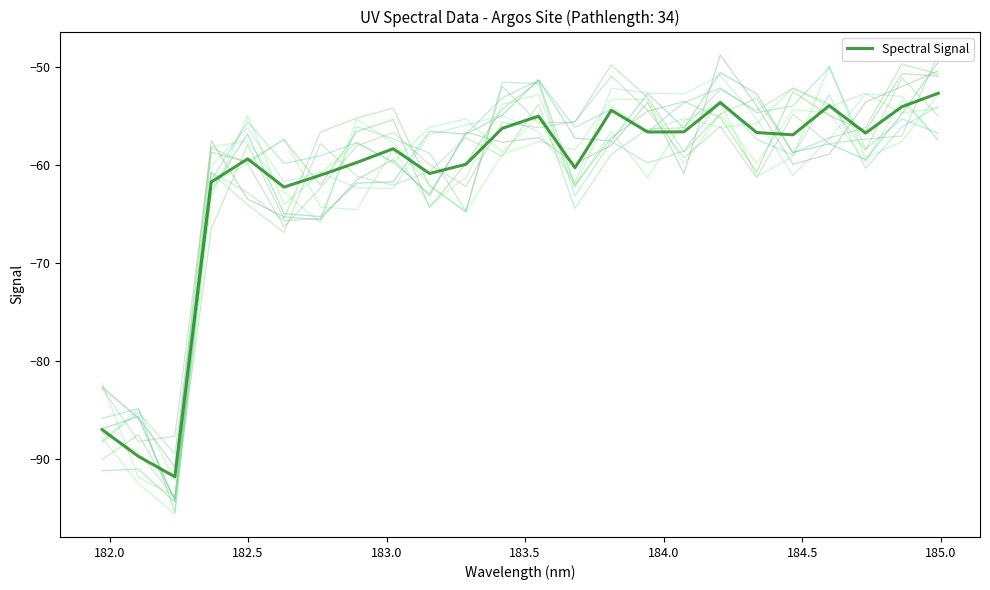

How many series are shown in this chart?

1